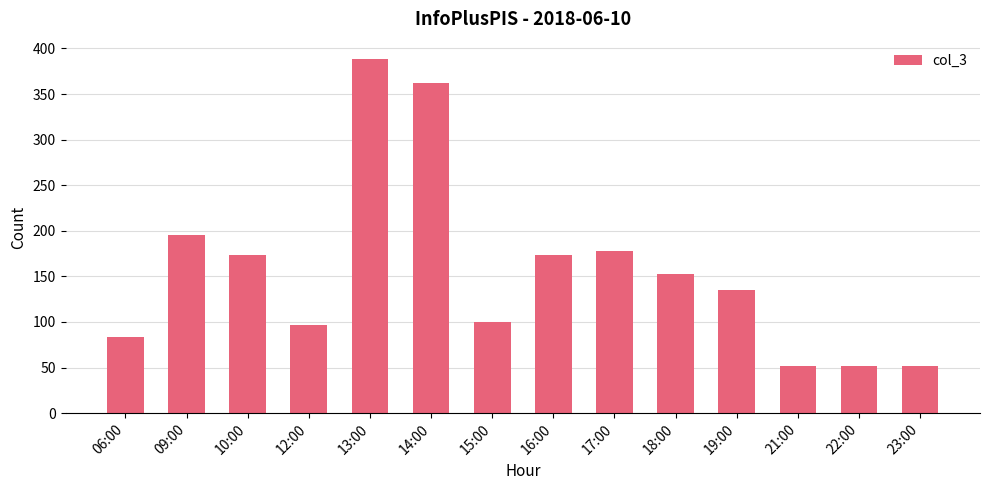

Reading left to right, list all the values displayed in this chart.

84	195	173	97	388	362	100	173	178	153	135	52	52	52